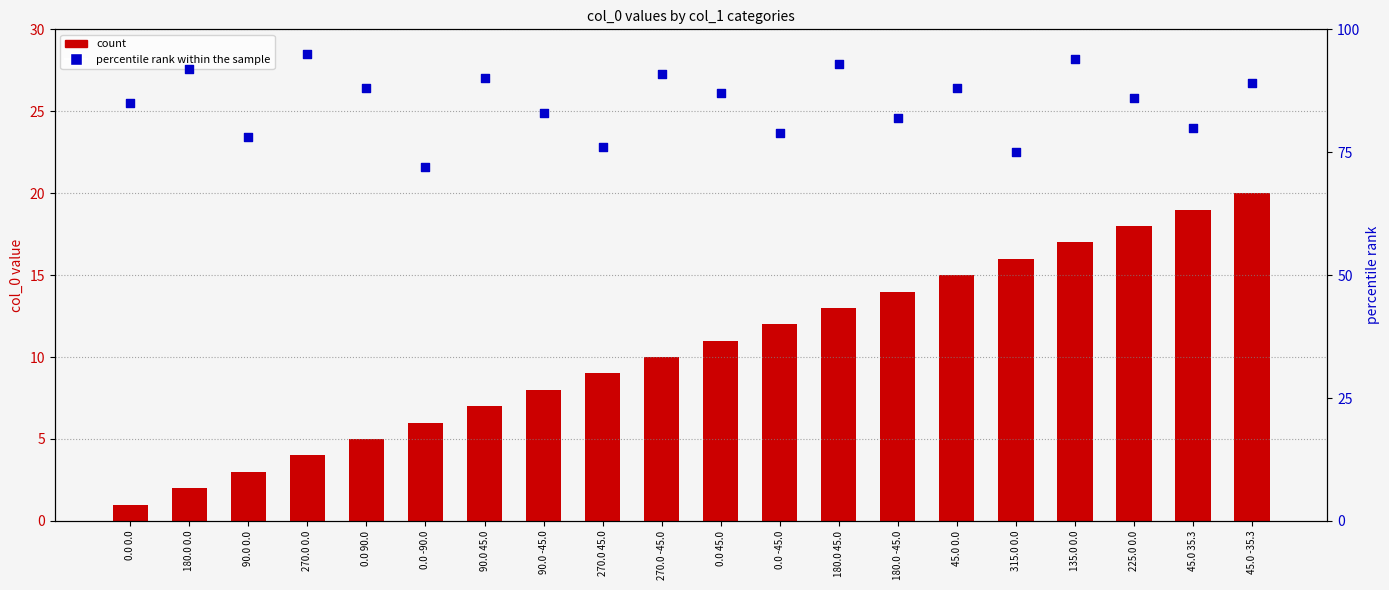

At which category is the sum across all series the highest?

135.0 0.0